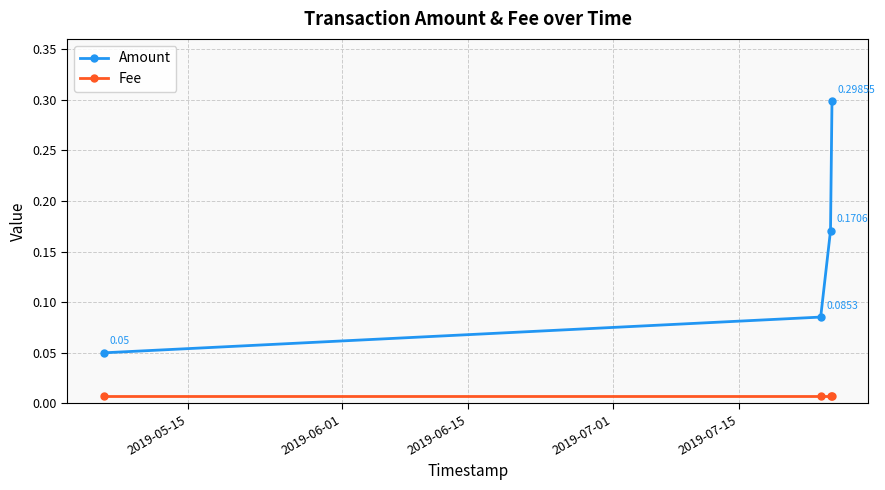

Which series has the largest range (max minus min)?

Amount